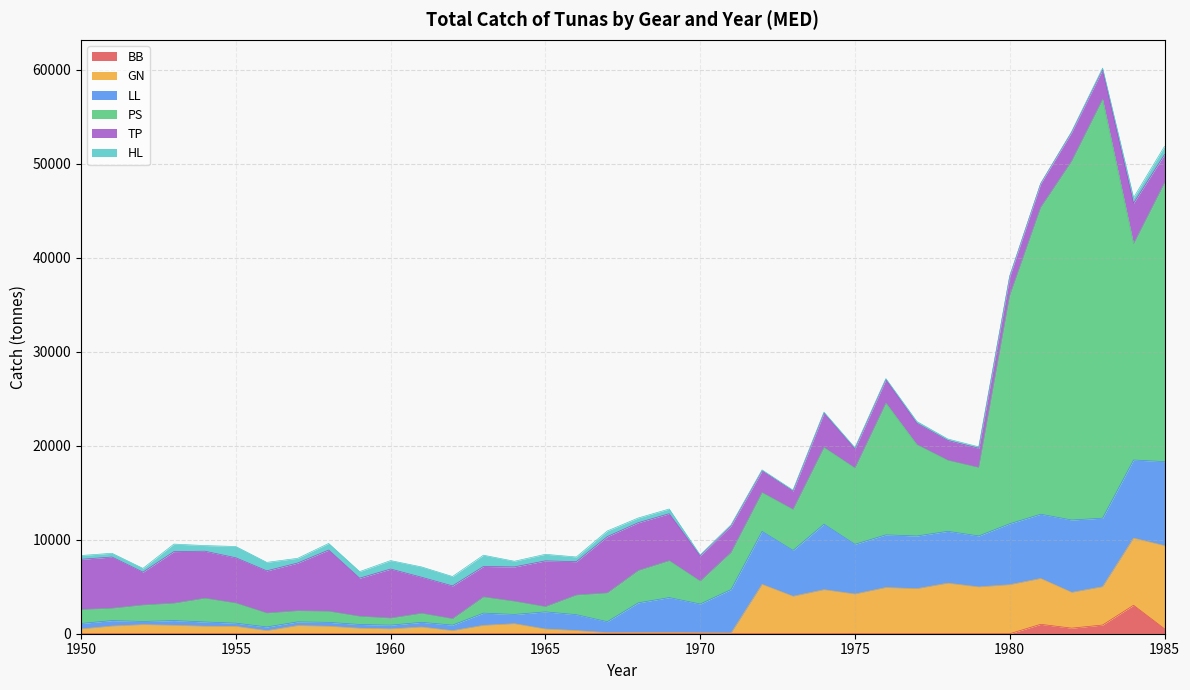

Which series has the widest spread of values?

PS